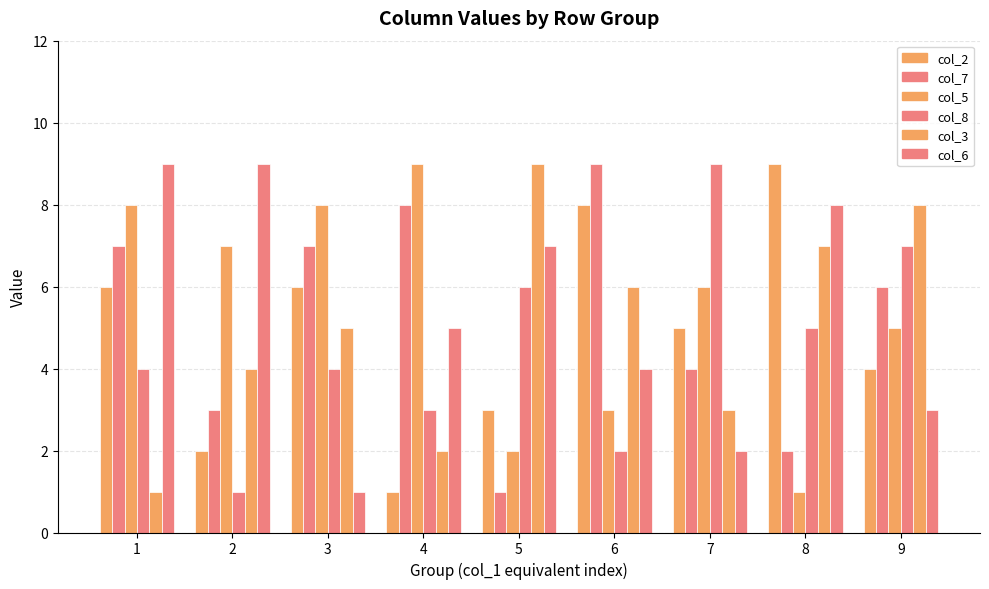

How many bars are there in each group?

6